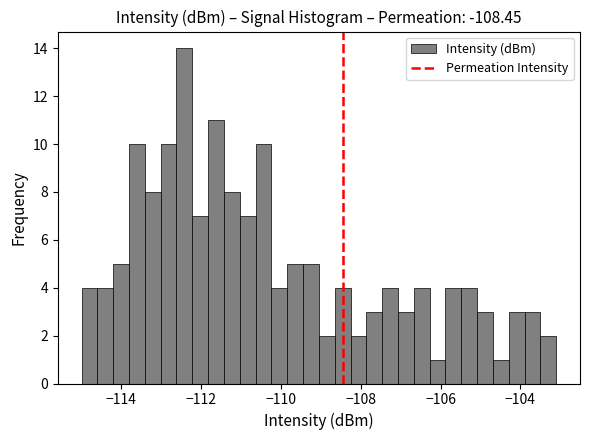

Read against the x-axis, roughly where is the centre of the tallest bar?

-112.4